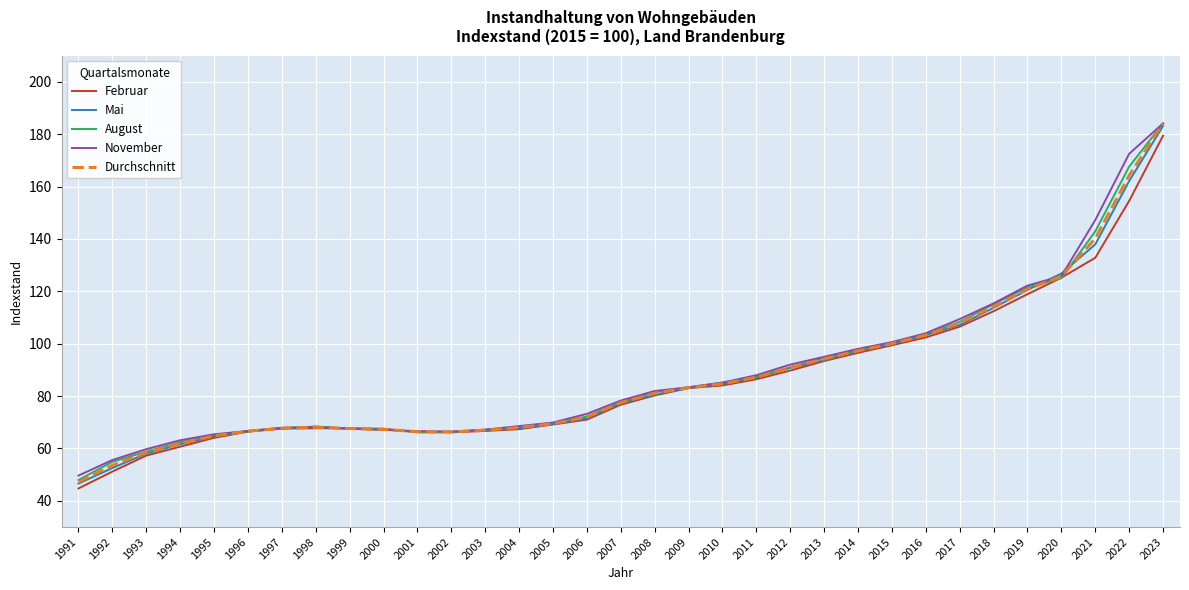

At which category is the sum across all series the highest?

2023